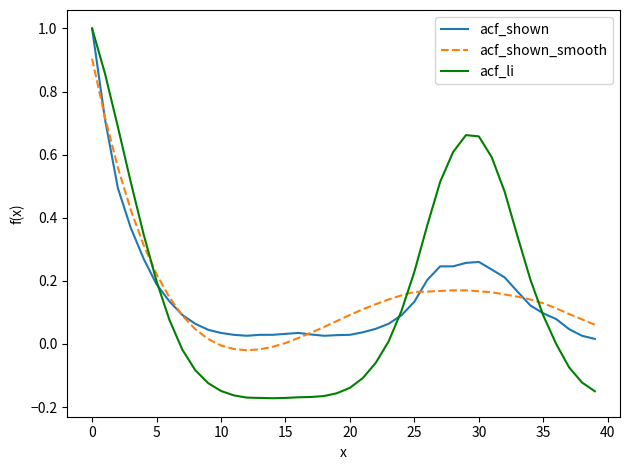

Which series has the largest range (max minus min)?

acf_li